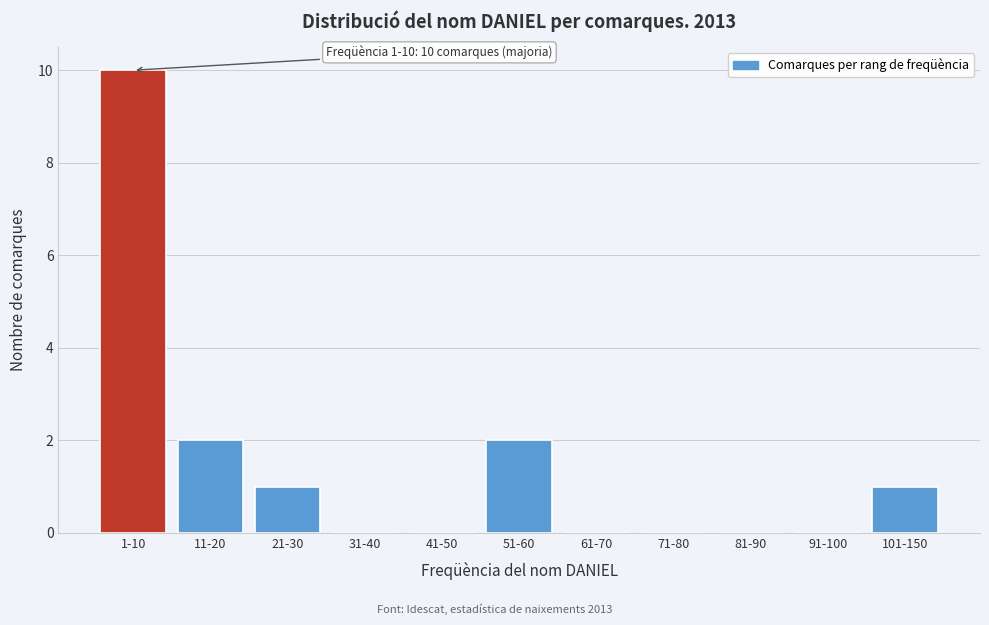

Reading left to right, list all the values displayed in this chart.

1-10=10	11-20=2	21-30=1	31-40=0	41-50=0	51-60=2	61-70=0	71-80=0	81-90=0	91-100=0	101-150=1